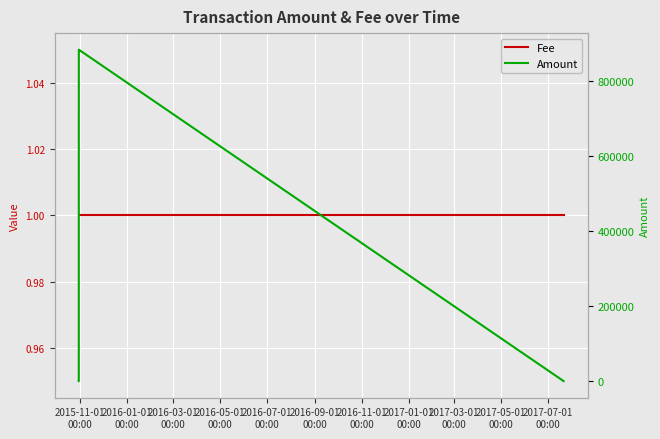

List the series in order of their peak value, highest first.

Amount, Fee